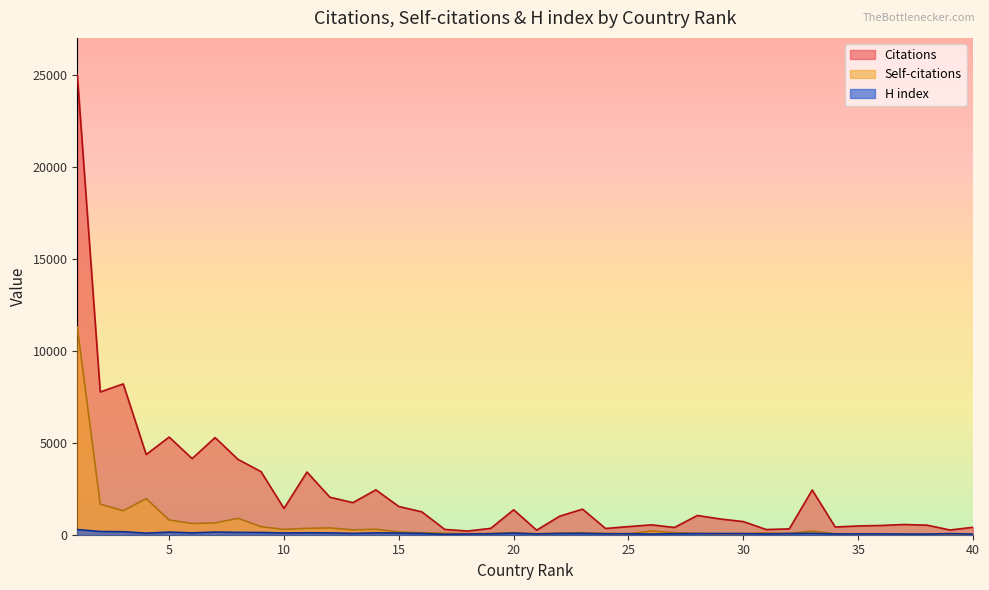

Which category has the lowest value in the Citations series?

18